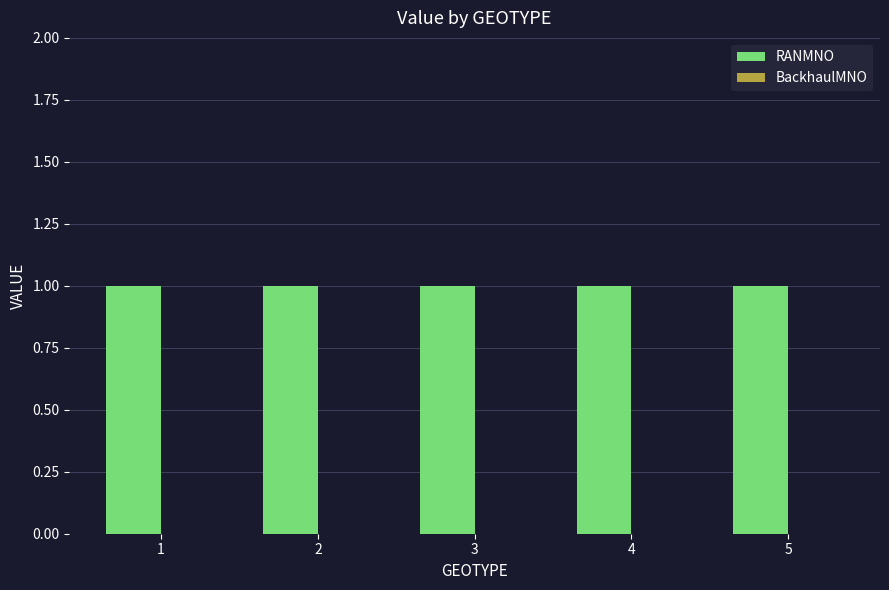

What is the value of the RANMNO bar at the 2nd from the left?

1